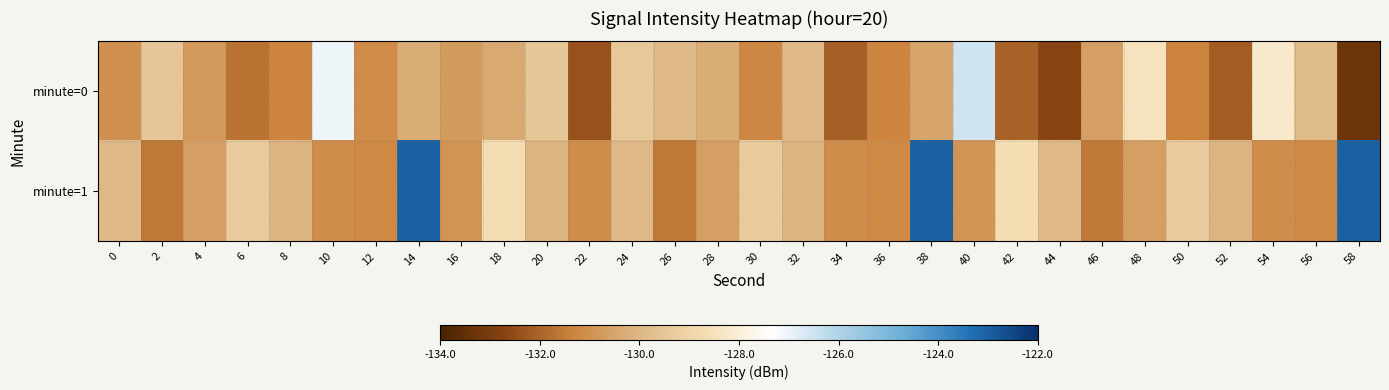

At how many categories does at least one series exceed -124?

3